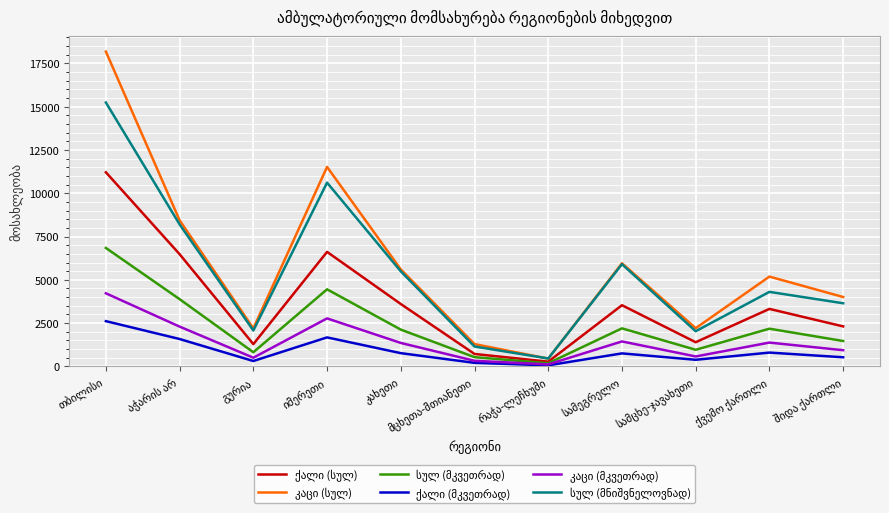

How many lines are shown in the chart?

6